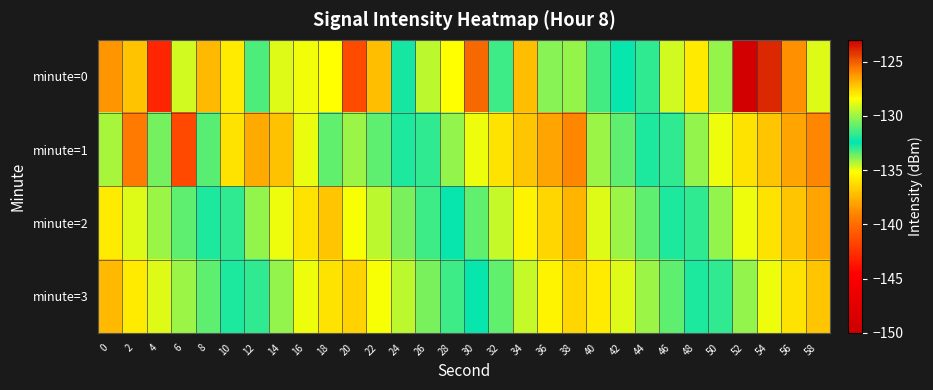

Reading left to right, extract all data points from this chart.

minute=0: 0=-126.2	2=-127.2	4=-142.9	6=-129.2	8=-127.0	10=-128.0	12=-133.3	14=-128.9	16=-128.7	18=-128.4	20=-141.4	22=-127.0	24=-132.1	26=-129.5	28=-128.4	30=-125.3	32=-131.4	34=-127.0	36=-130.3	38=-130.1	40=-133.2	42=-132.5	44=-133.0	46=-129.1	48=-135.8	50=-130.1	52=-149.3	54=-123.9	56=-126.1	58=-128.9
minute=1: 0=-129.8	2=-139.4	4=-133.7	6=-141.5	8=-131.1	10=-136.0	12=-126.7	14=-137.1	16=-128.7	18=-133.5	20=-130.0	22=-131.0	24=-132.0	26=-133.0	28=-134.0	30=-135.0	32=-136.0	34=-137.0	36=-138.0	38=-139.0	40=-130.0	42=-131.0	44=-132.0	46=-133.0	48=-134.0	50=-135.0	52=-136.0	54=-137.0	56=-138.0	58=-139.0
minute=2: 0=-128.0	2=-129.0	4=-130.0	6=-131.0	8=-132.0	10=-133.0	12=-134.0	14=-135.0	16=-136.0	18=-137.0	20=-128.5	22=-129.5	24=-130.5	26=-131.5	28=-132.5	30=-133.5	32=-134.5	34=-135.5	36=-136.5	38=-137.5	40=-129.0	42=-130.0	44=-131.0	46=-132.0	48=-133.0	50=-134.0	52=-135.0	54=-136.0	56=-137.0	58=-138.0
minute=3: 0=-127.0	2=-128.0	4=-129.0	6=-130.0	8=-131.0	10=-132.0	12=-133.0	14=-134.0	16=-135.0	18=-136.0	20=-127.5	22=-128.5	24=-129.5	26=-130.5	28=-131.5	30=-132.5	32=-133.5	34=-134.5	36=-135.5	38=-136.5	40=-128.0	42=-129.0	44=-130.0	46=-131.0	48=-132.0	50=-133.0	52=-134.0	54=-135.0	56=-136.0	58=-137.0